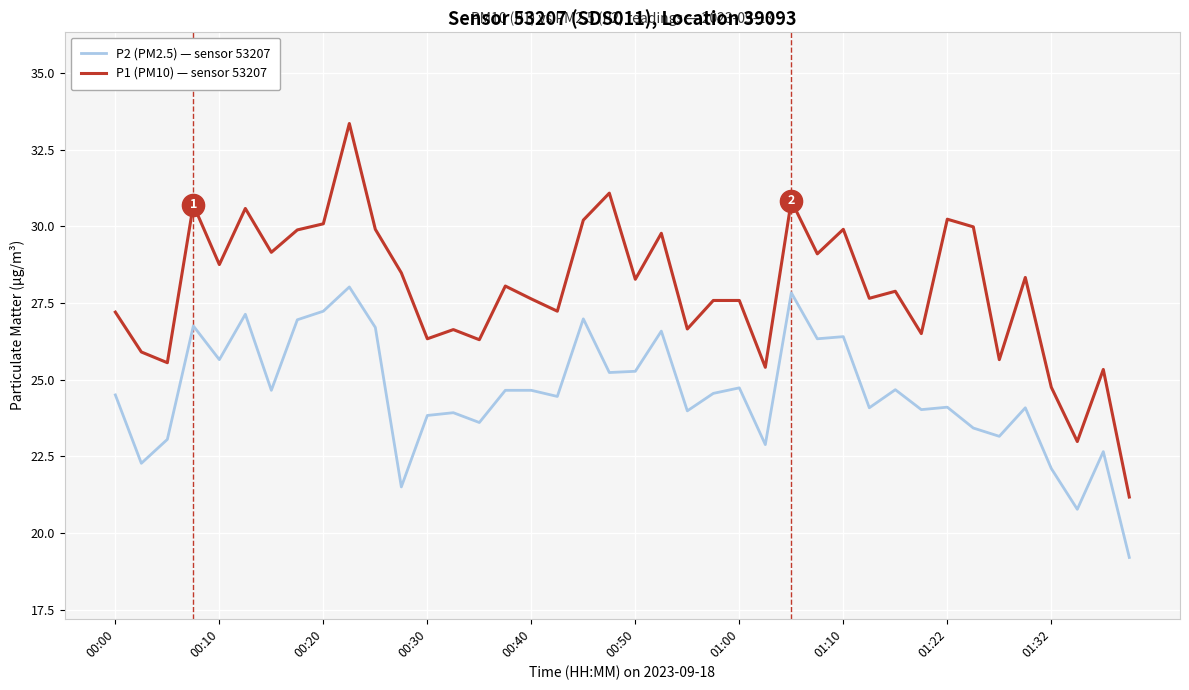

What is the highest value of the P2 (PM2.5) — sensor 53207 series?

28.0